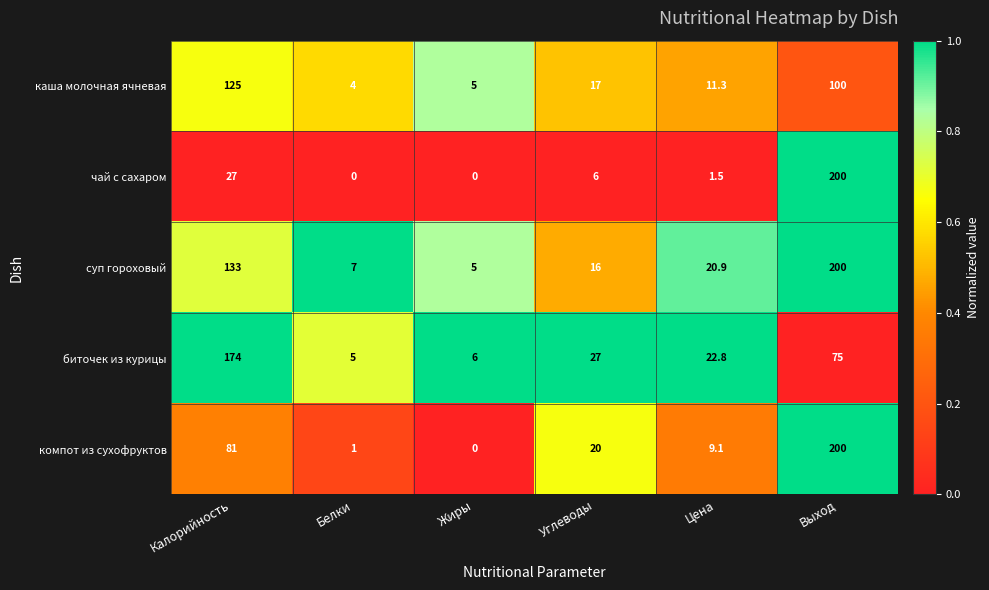

Reading right to left, list all the values displayed in this chart.

каша молочная ячневая: 100.0	11.3	17.0	5.0	4.0	125.0
чай с сахаром: 200.0	1.5	6.0	0.0	0.0	27.0
суп гороховый: 200.0	20.9	16.0	5.0	7.0	133.0
биточек из курицы: 75.0	22.8	27.0	6.0	5.0	174.0
компот из сухофруктов: 200.0	9.1	20.0	0.0	1.0	81.0